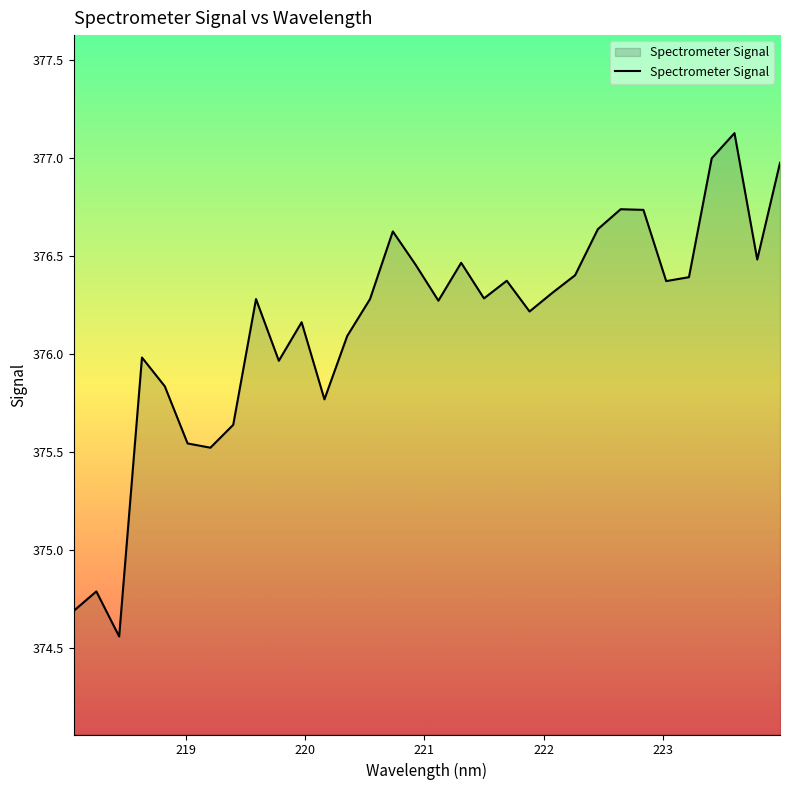

What is the maximum value shown in the chart?

377.1